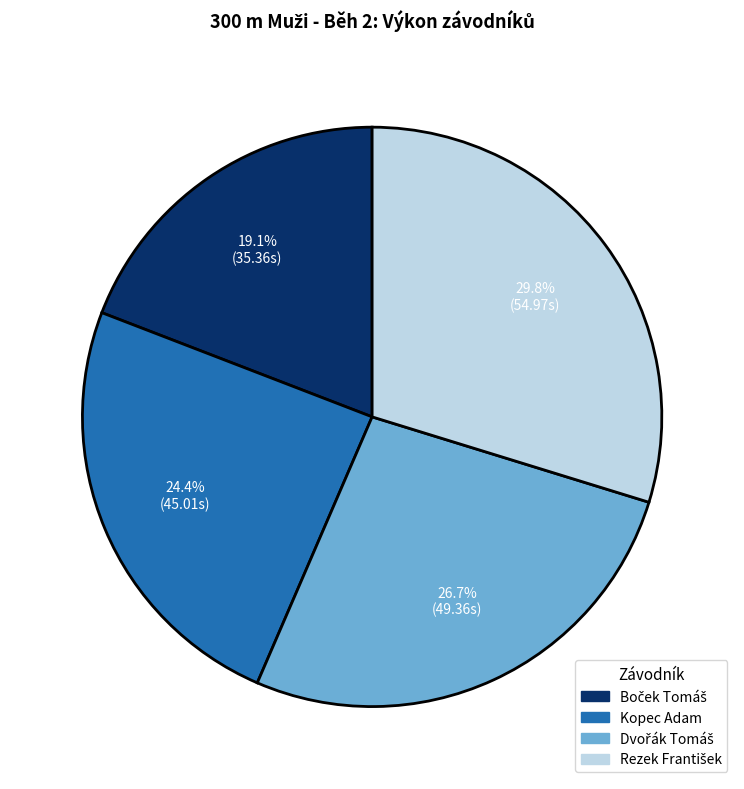

To the nearest percent, what is the average slice percentage?

25%